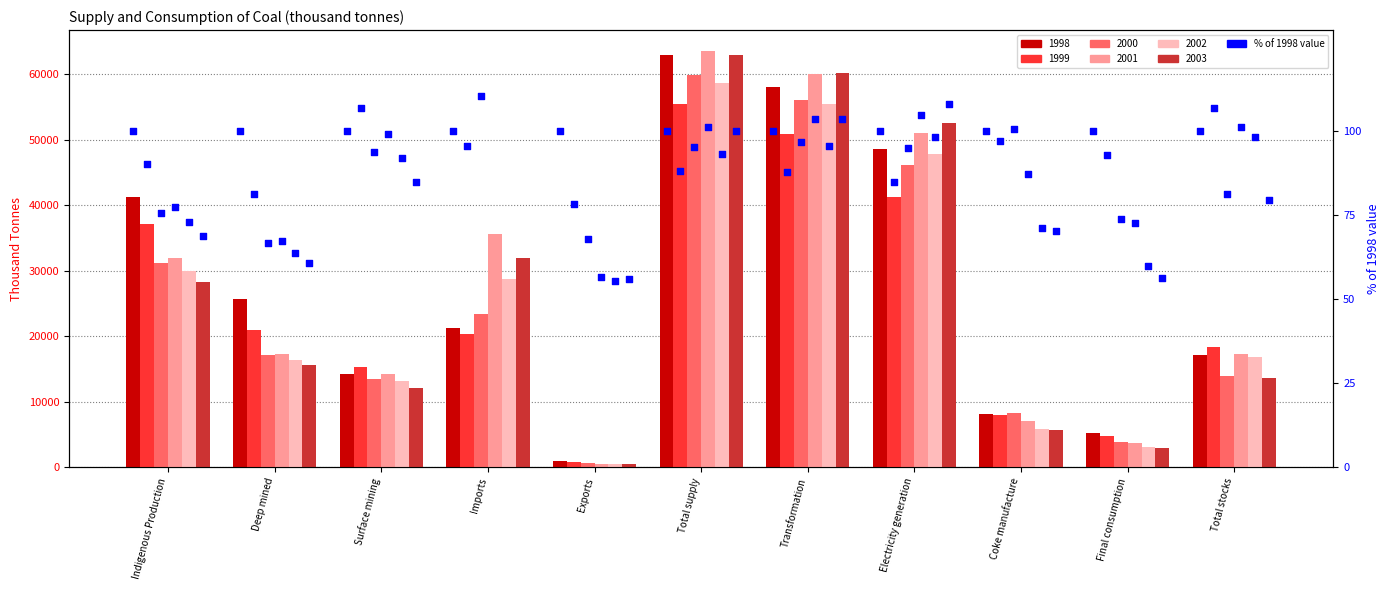

Which series has the largest Y range (max minus min)?

2001